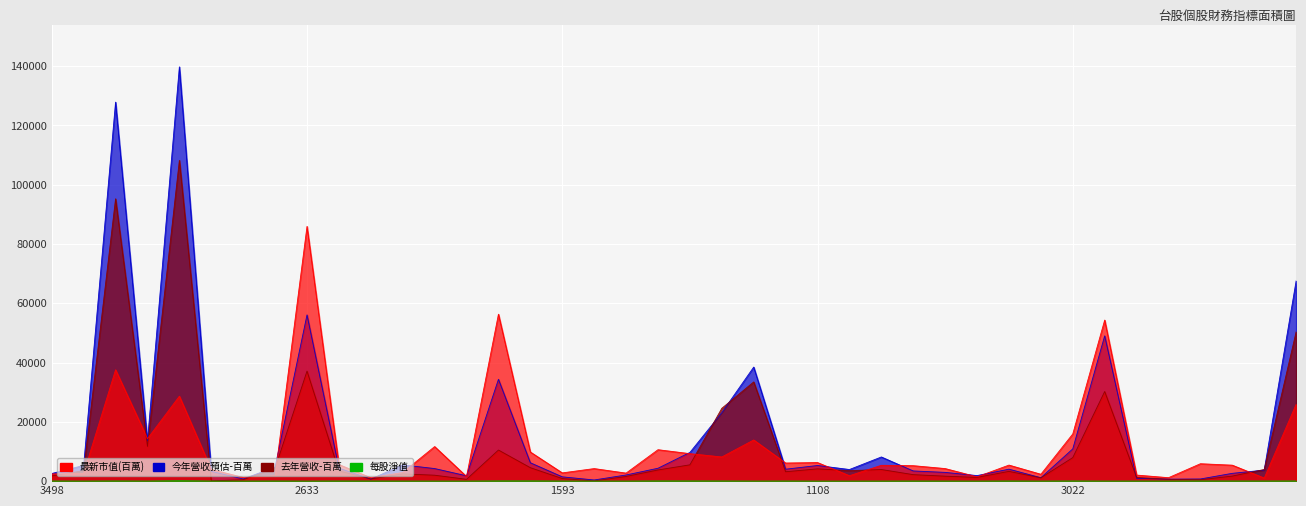

List the series in order of their peak value, lowest first.

每股淨值, 最新市值(百萬), 去年營收-百萬, 今年營收預估-百萬